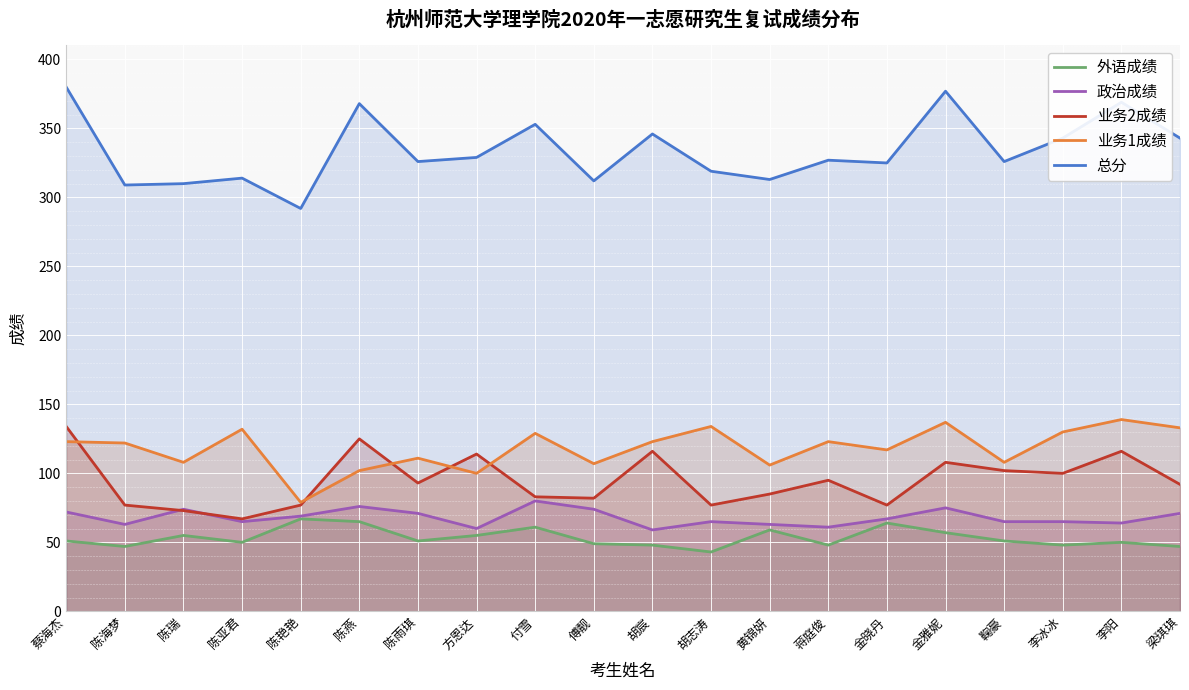

How many lines are shown in the chart?

5